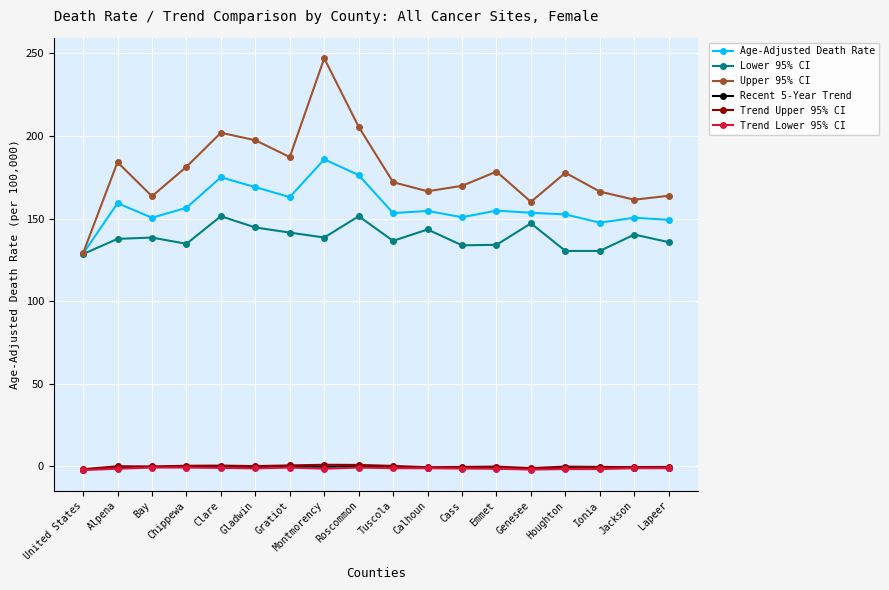

What is the difference between the maximum and second lowest values in the Lower 95% CI series?

21.0